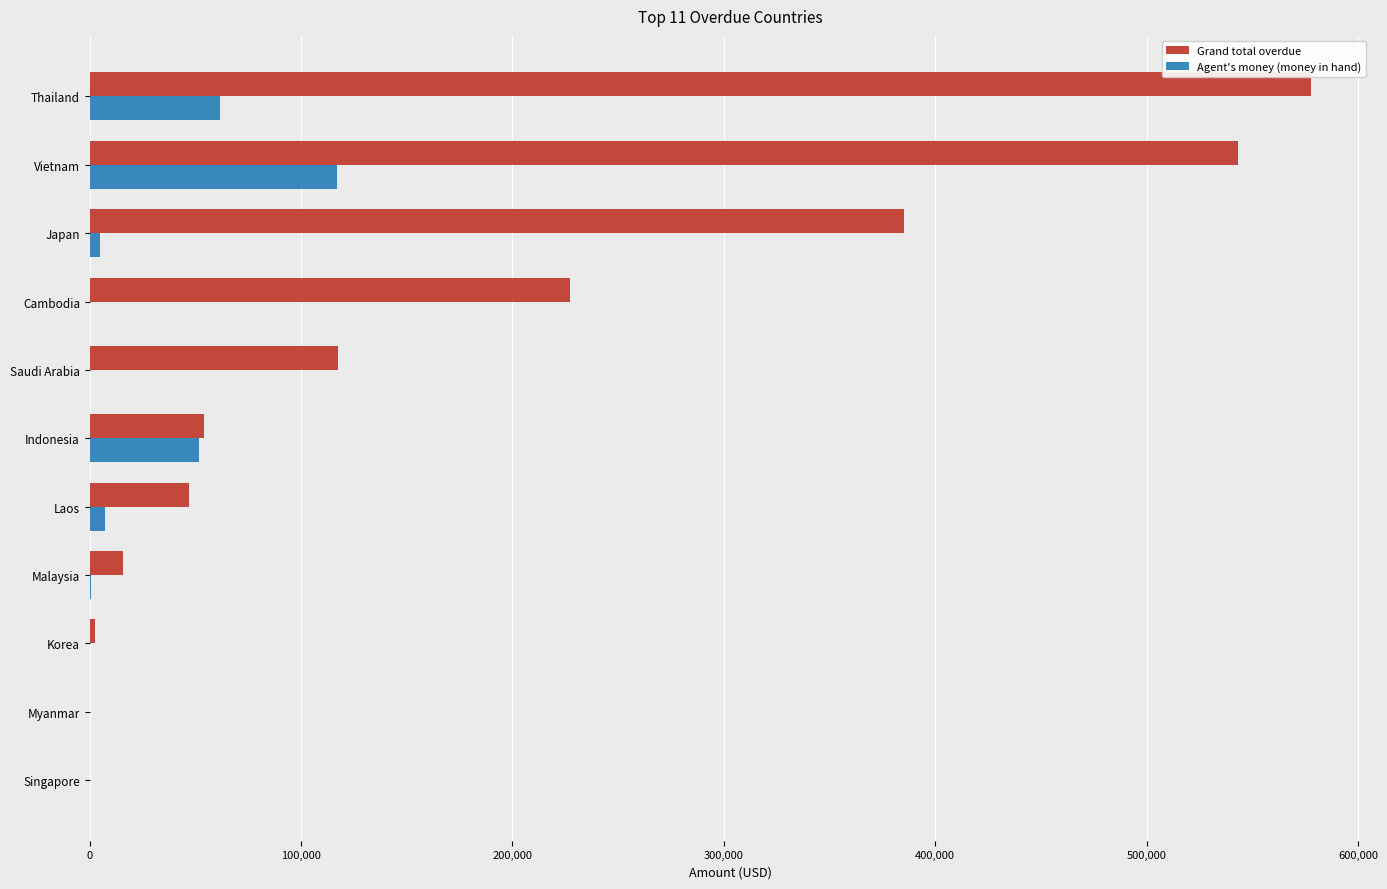

Which series has the widest spread of values?

Grand total overdue